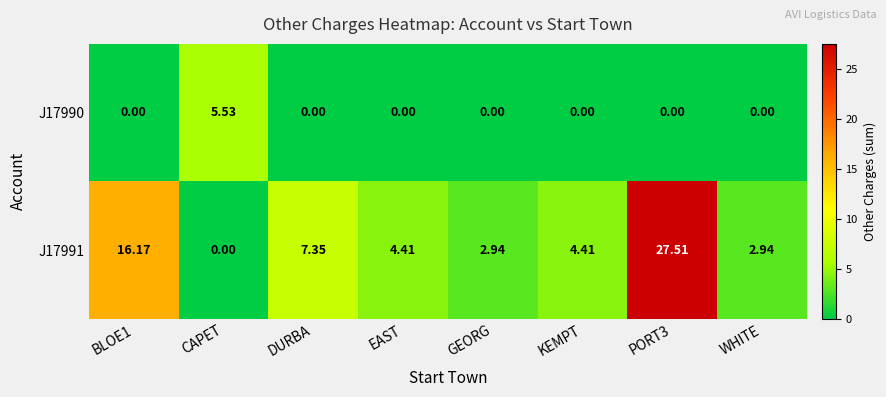

What is the maximum value shown in the chart?

27.5